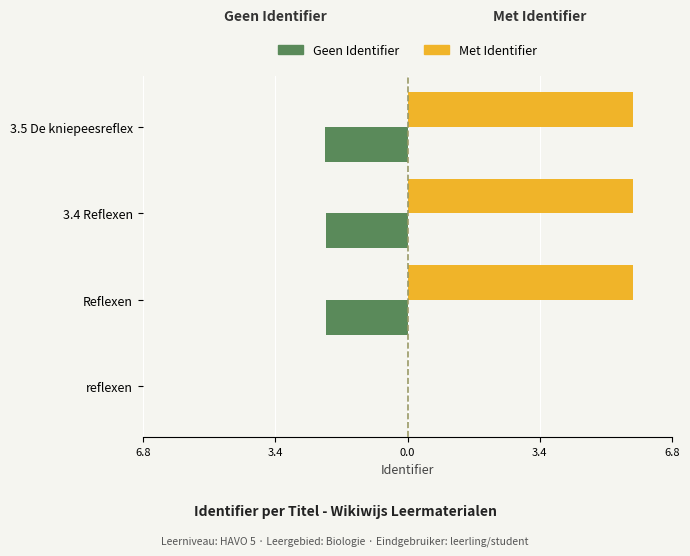

What is the average value of the Met Identifier series?

4.4